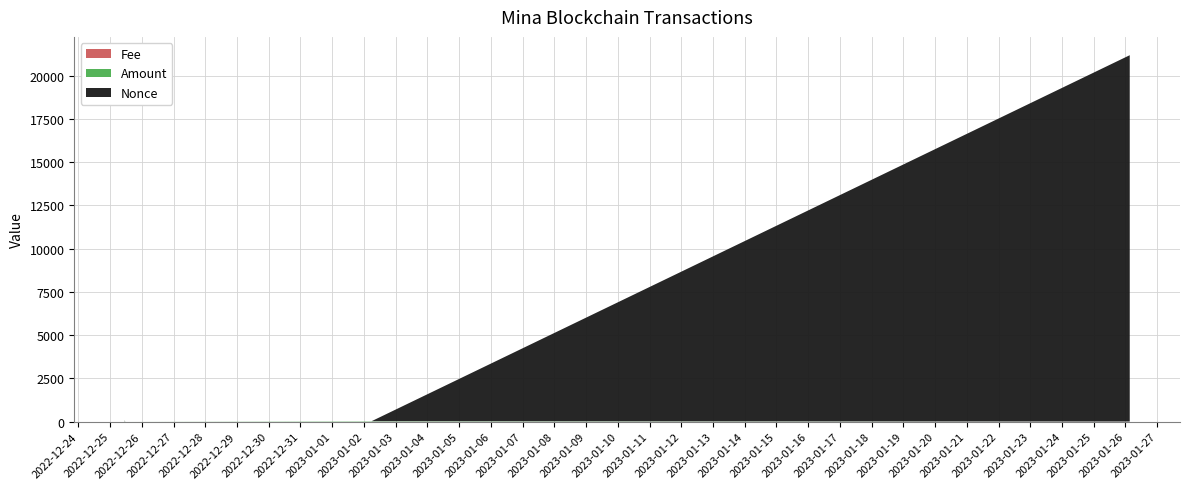

Reading left to right, transcribe all the data shown in this chart.

Fee: 2022-12-25 10:54:00=0.0	2022-12-25 11:30:00=0.0	2023-01-02 05:45:00=0.0	2023-01-26 03:15:00=0.0
Amount: 2022-12-25 10:54:00=20.0	2022-12-25 11:30:00=0.0	2023-01-02 05:45:00=19.0	2023-01-26 03:15:00=0.1
Nonce: 2022-12-25 10:54:00=44.0	2022-12-25 11:30:00=0.0	2023-01-02 05:45:00=1.0	2023-01-26 03:15:00=21193.0